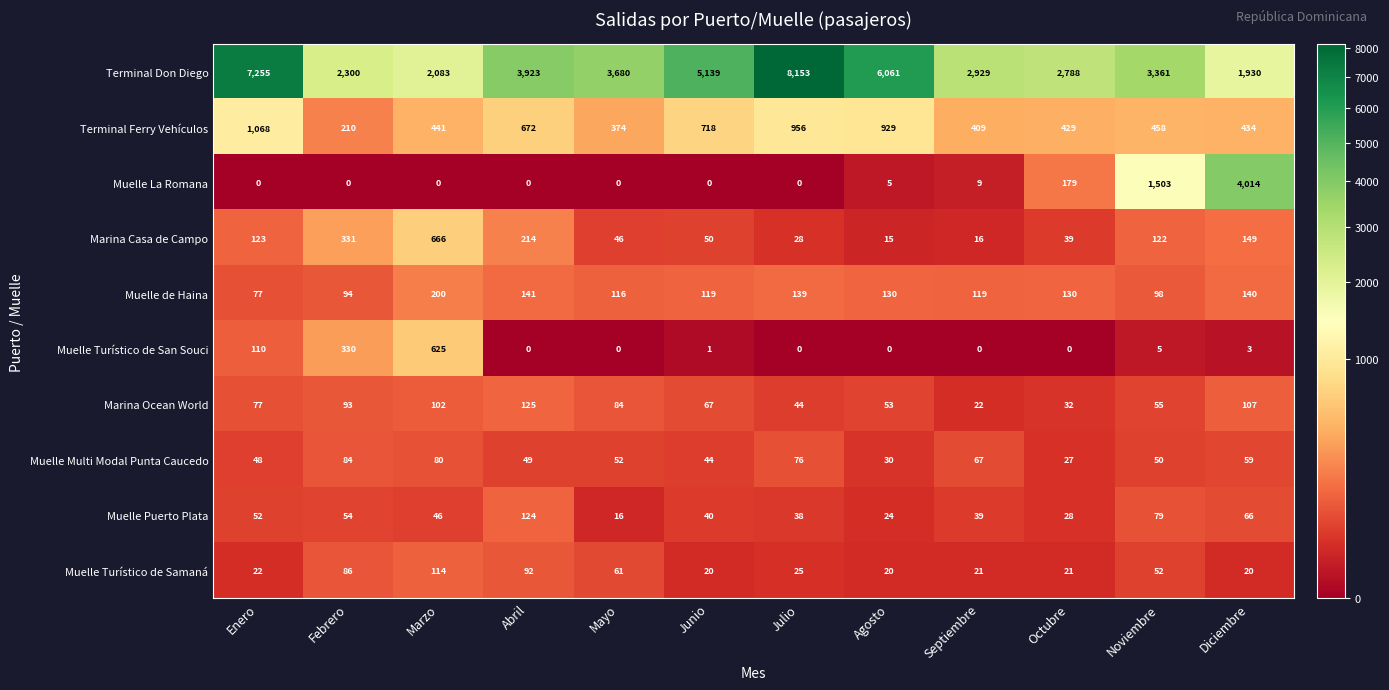

At how many categories does at least one series exceed 5413?

3